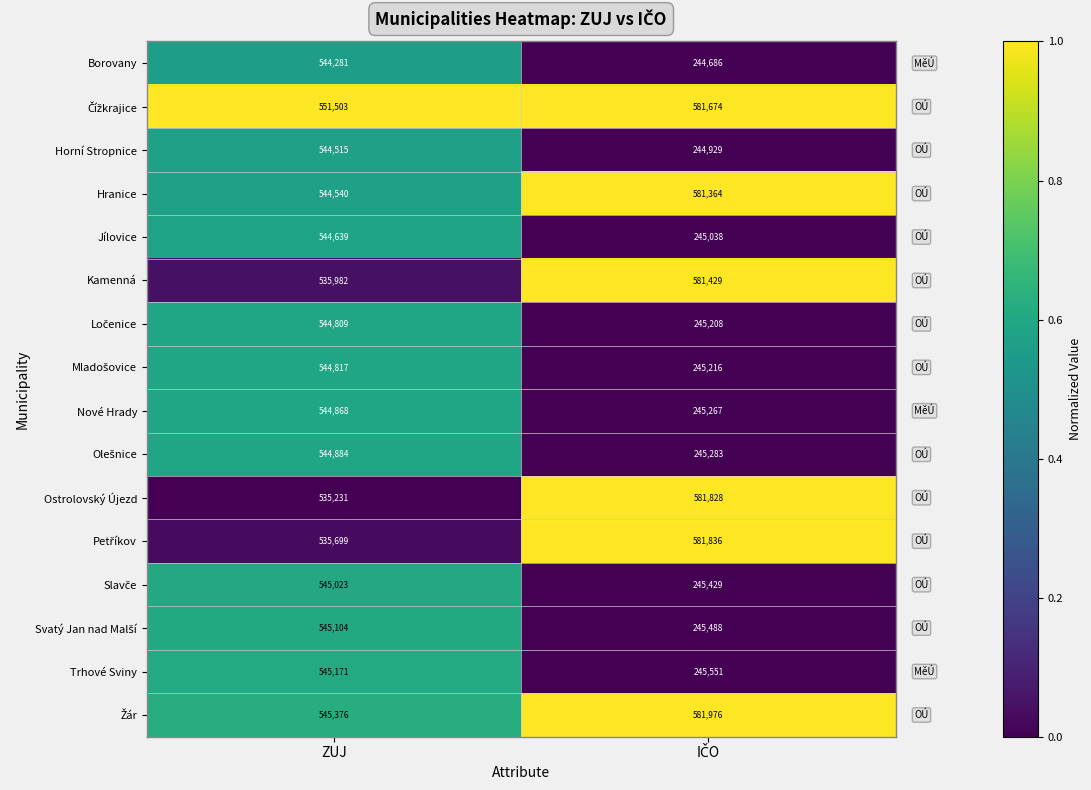

Which series has the largest range (max minus min)?

Trhové Sviny